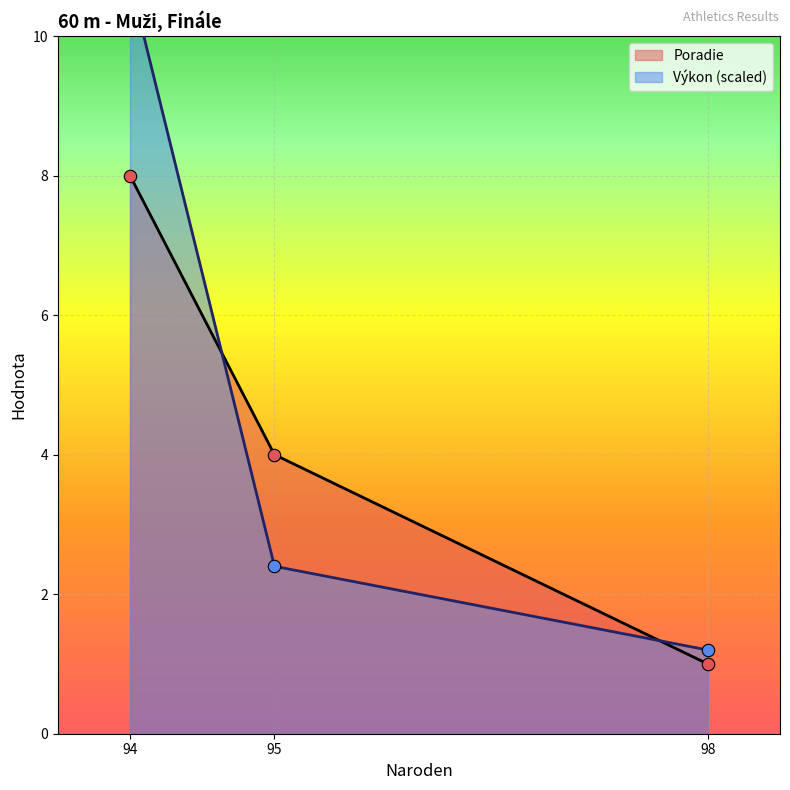

The Poradie series shows 4 at 95. True or false?

True